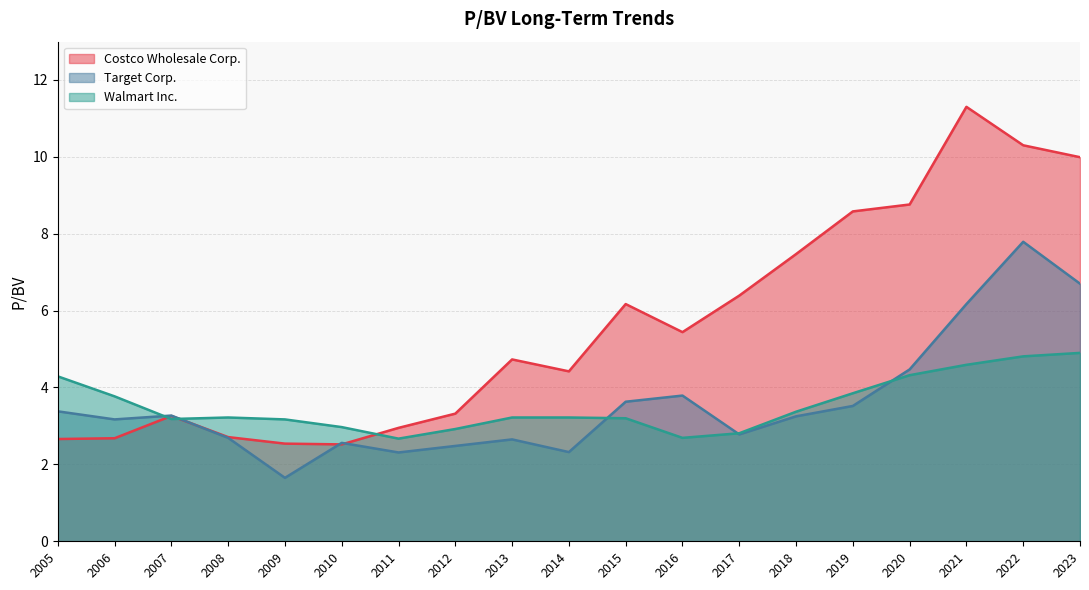

Rank the series at 2005 from lowest to highest value.

Costco Wholesale Corp., Target Corp., Walmart Inc.